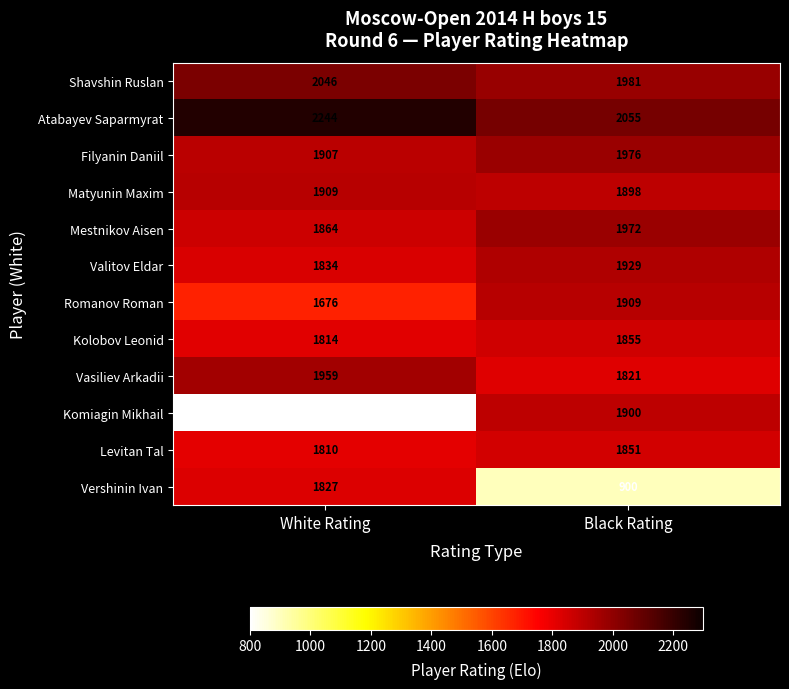

What is the sum of the Vasiliev Arkadii values at Black Rating and White Rating?

3780